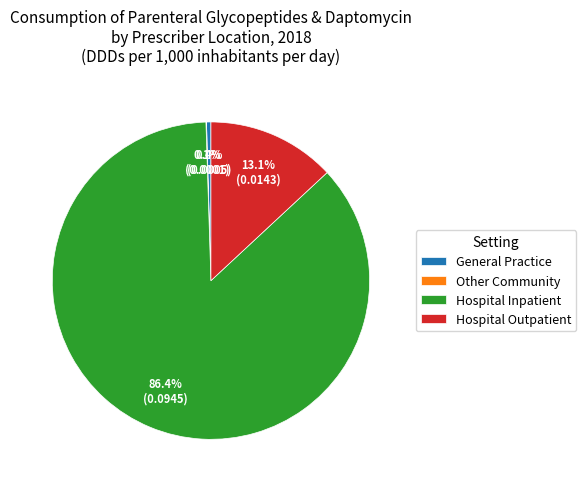

To the nearest percent, what is the average slice percentage?

25%